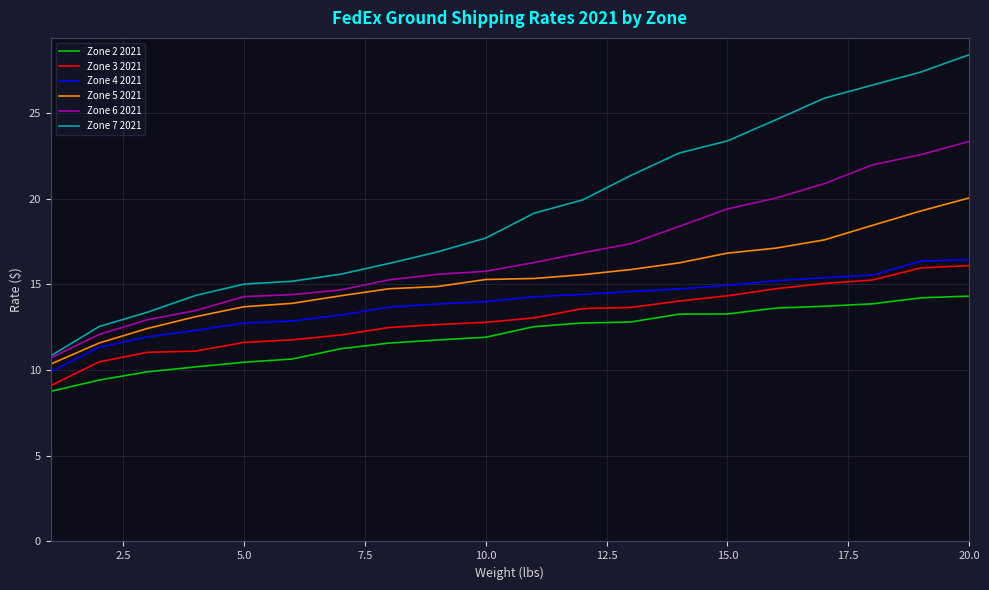

Is this an area chart (filled region under the line)?

No